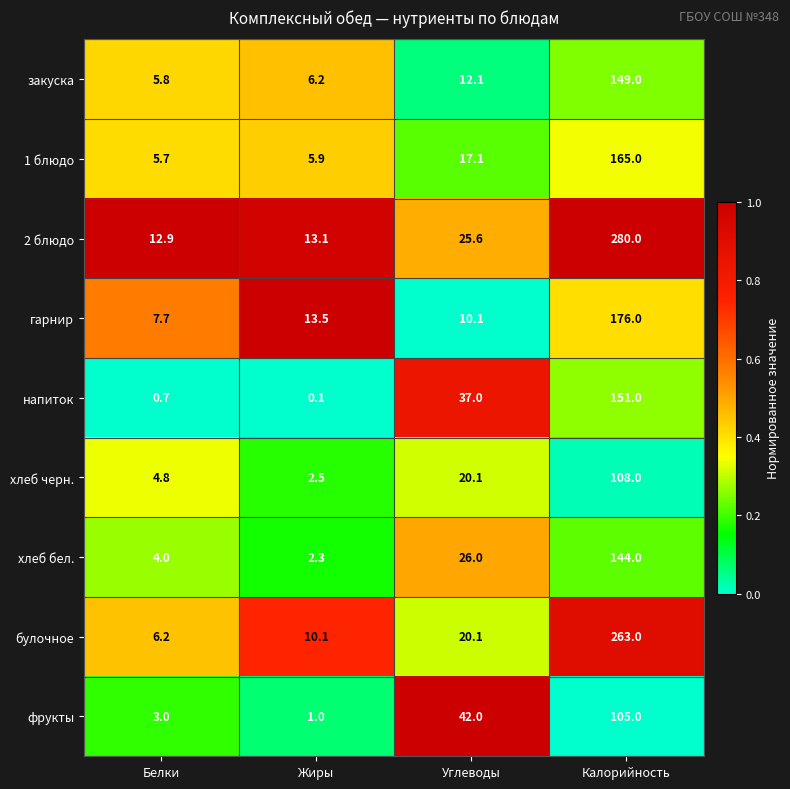

What is the sum of all фрукты values?

151.0